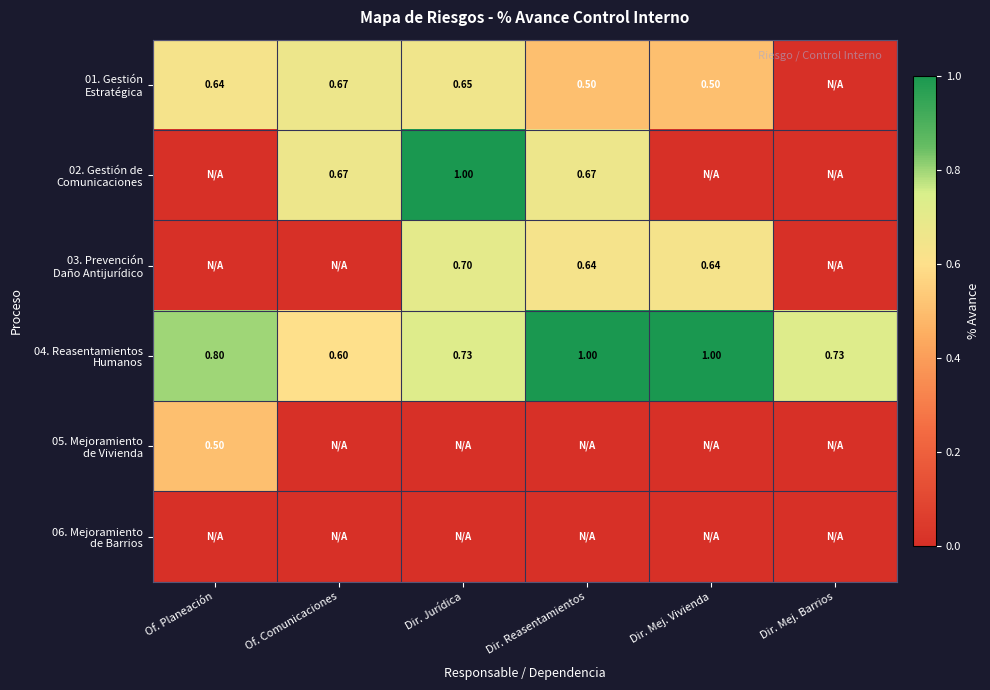

True or false: 05. Mejoramiento de Vivienda has a value of 0.0 at Dir. Jurídica.

True